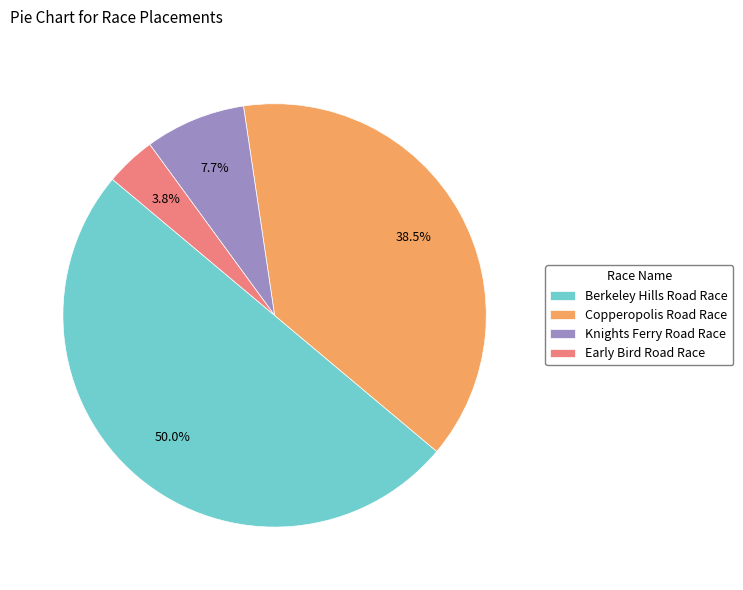

To the nearest percent, what is the difference between the Copperopolis Road Race and Early Bird Road Race slice percentages?

35%